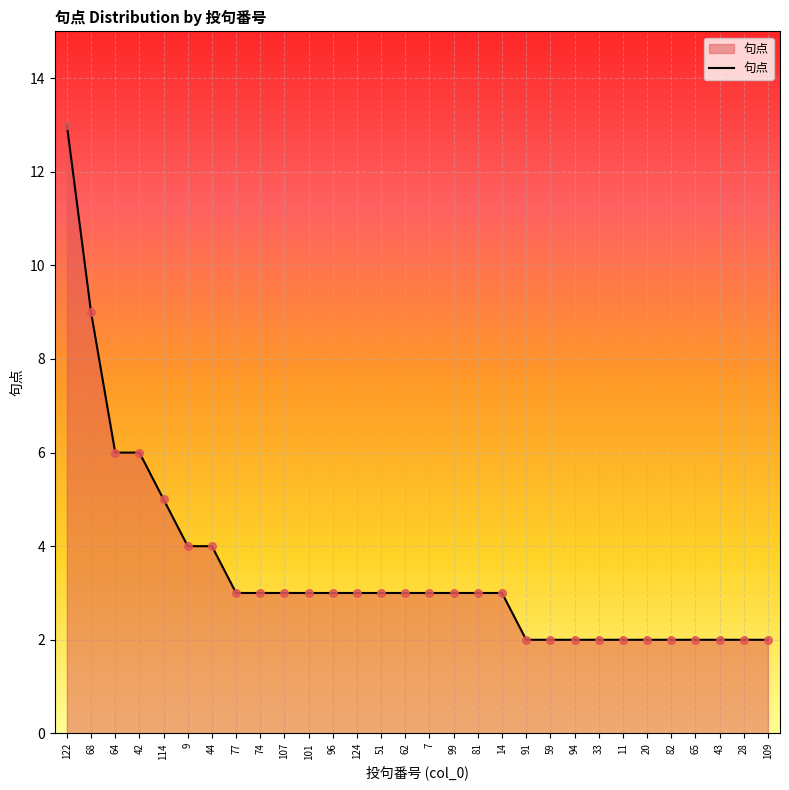

Which has a higher value, 9 or 43?

9